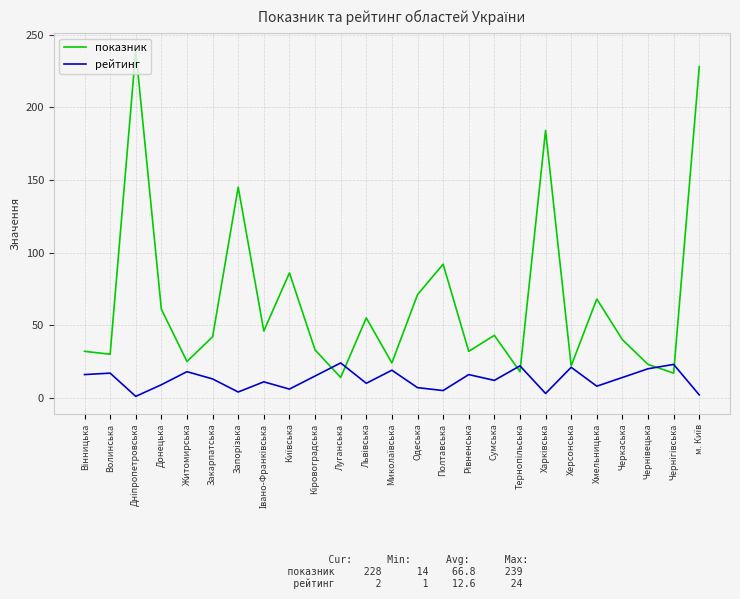

The value of рейтинг at Волинська is 17. True or false?

True